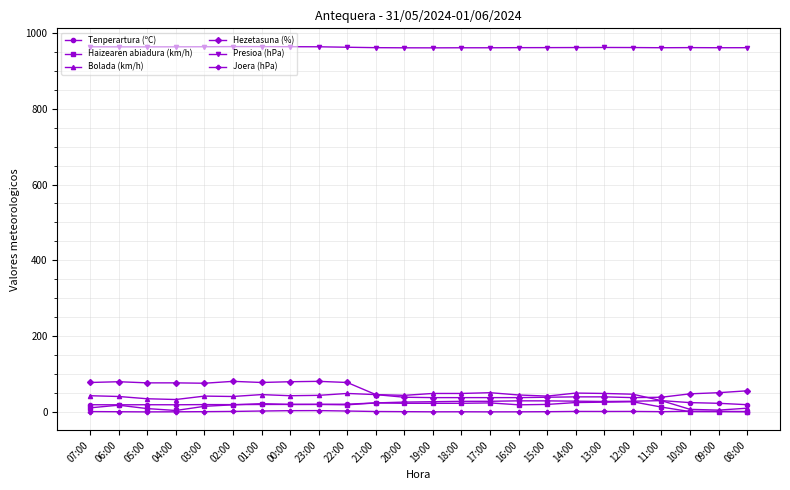

True or false: Presioa (hPa) and Joera (hPa) intersect in this chart.

False